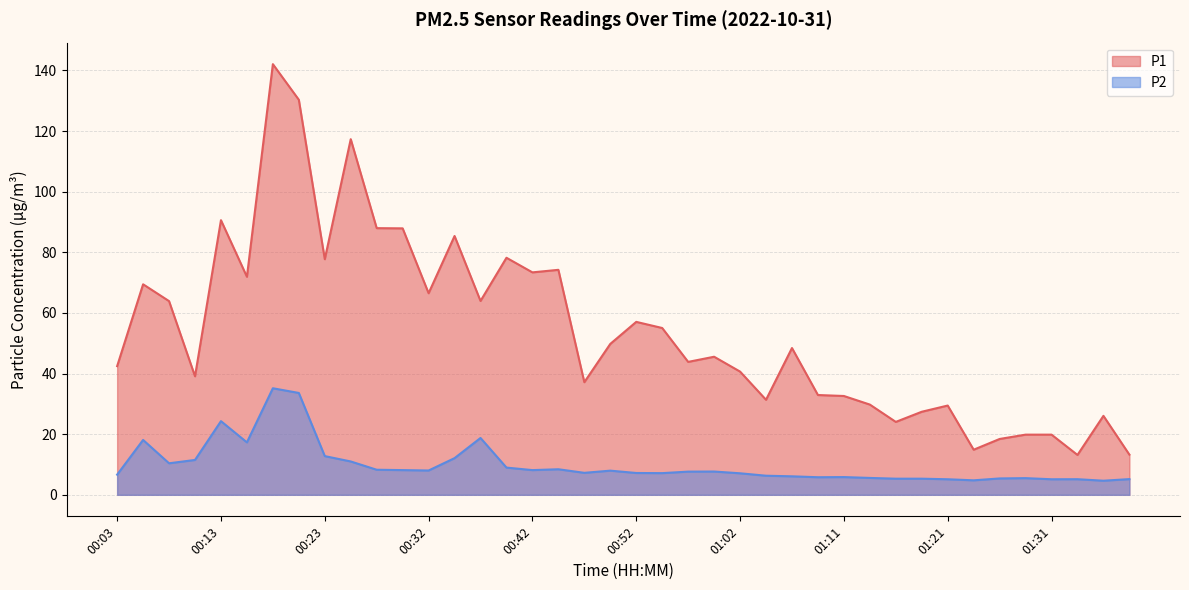

In P1, how many points are lower than both neighbors (excluding endpoints)?

12